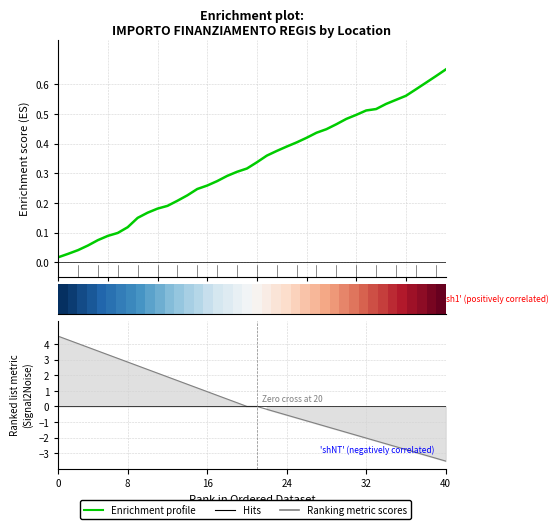

What is the maximum value shown in the chart?

4.5